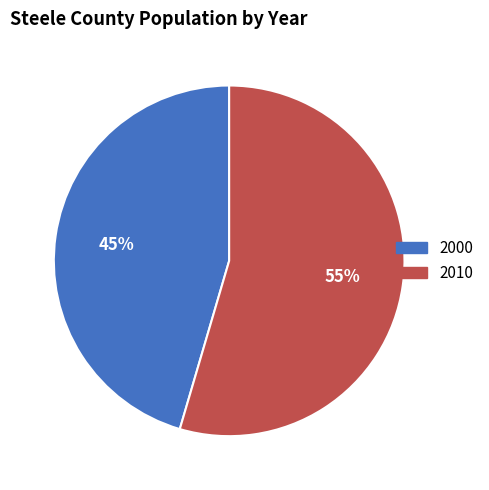

Is it true that 2000 is 55% of the pie?

False